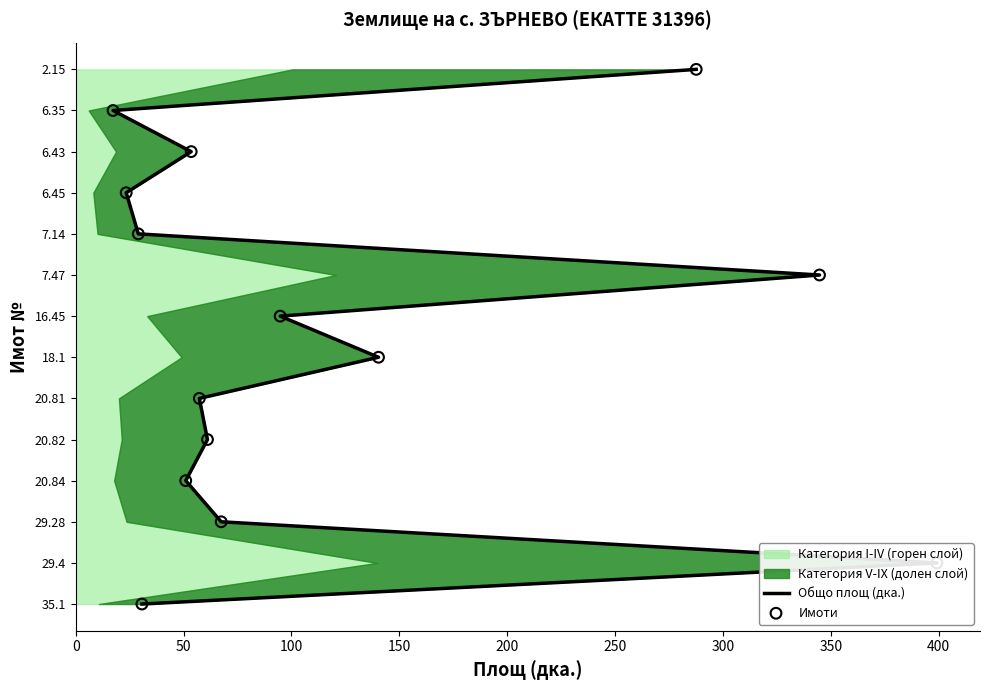

Which series reaches the maximum Y coordinate?

Общо площ (дка.)